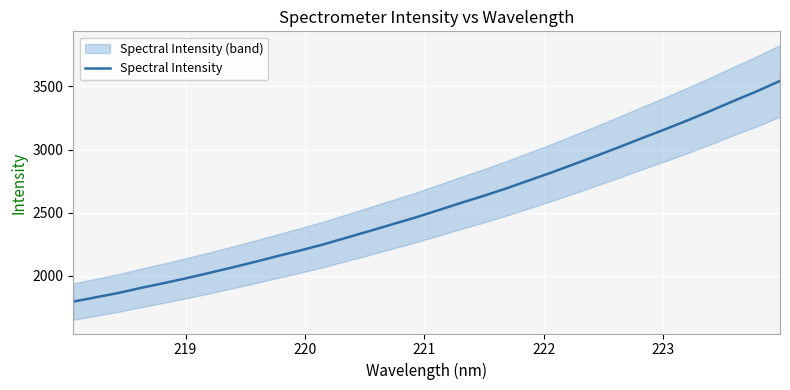

What is the highest value of the Spectral Intensity series?

3543.9